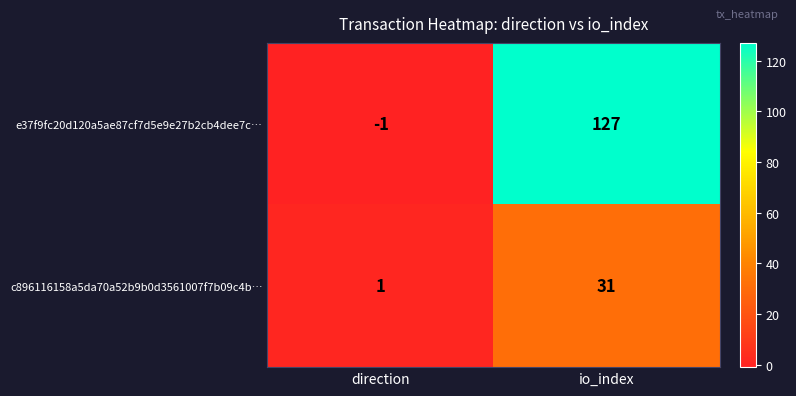

Which series has the largest total across all categories?

e37f9fc20d120a5ae87cf7d5e9e27b2cb4dee7c…